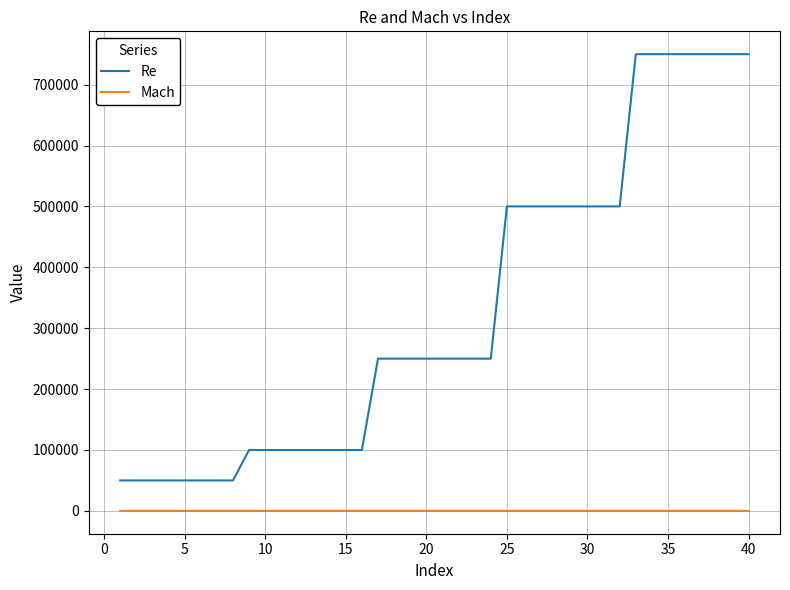

True or false: Mach and Re intersect in this chart.

False